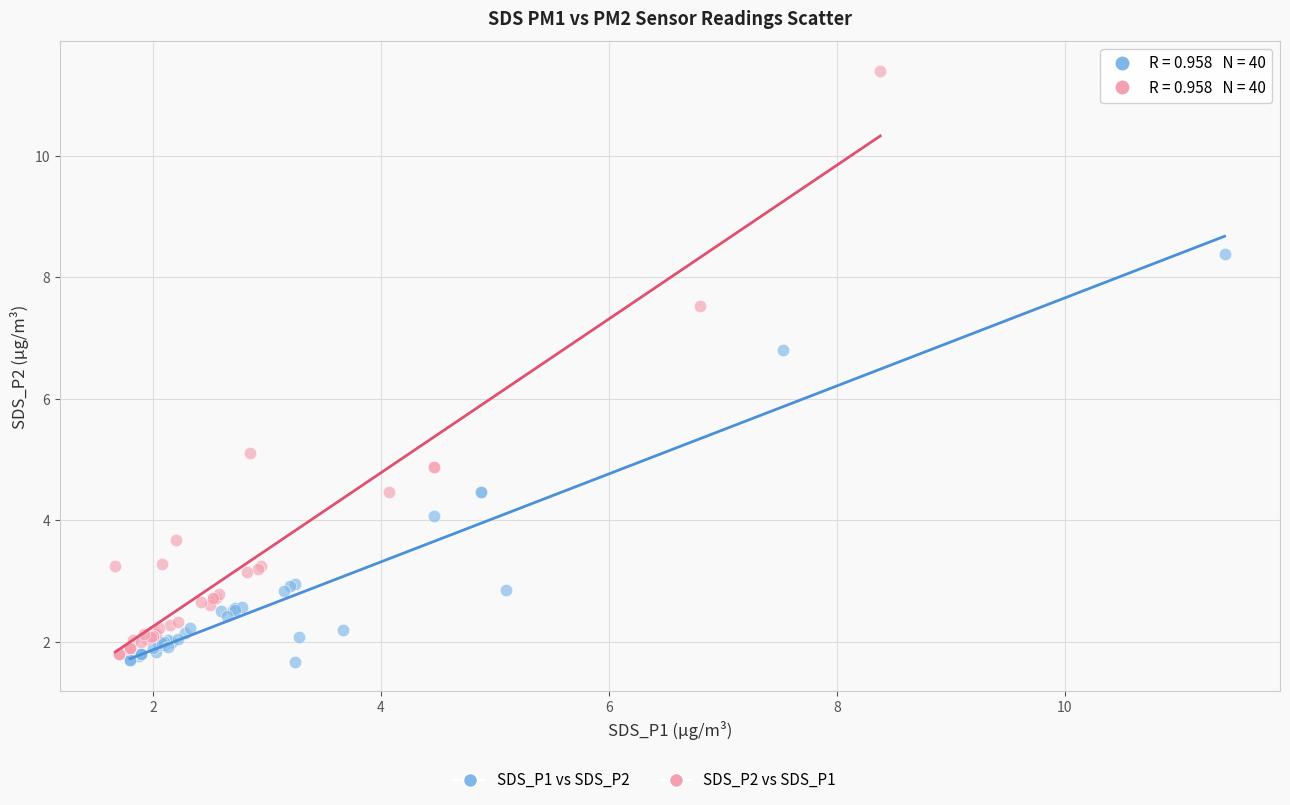

Which series reaches the minimum Y coordinate?

SDS_P1 vs SDS_P2